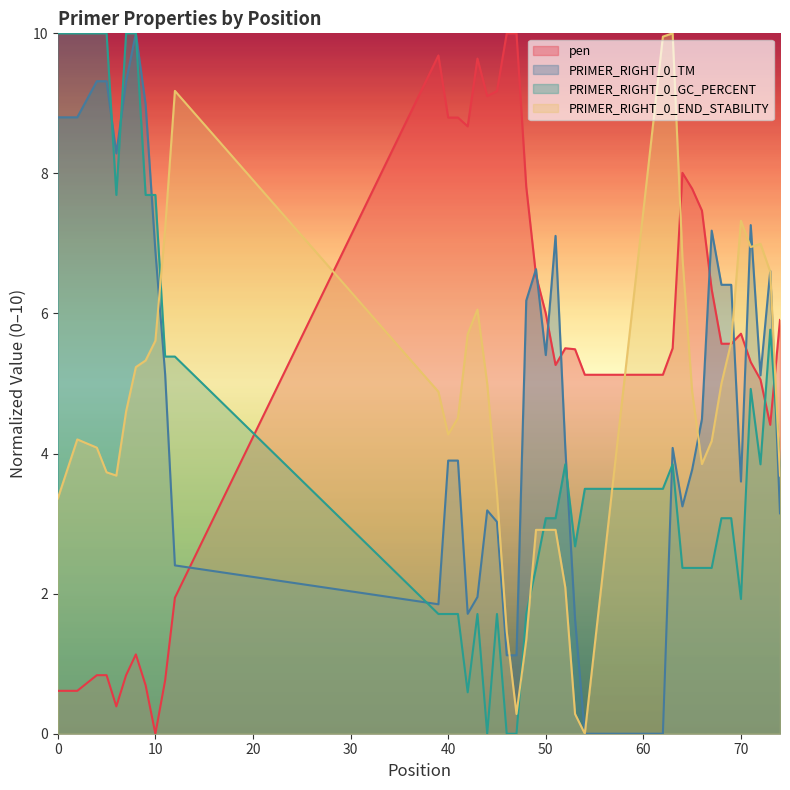

What is the difference between the pen values at 4 and 63?

4.7